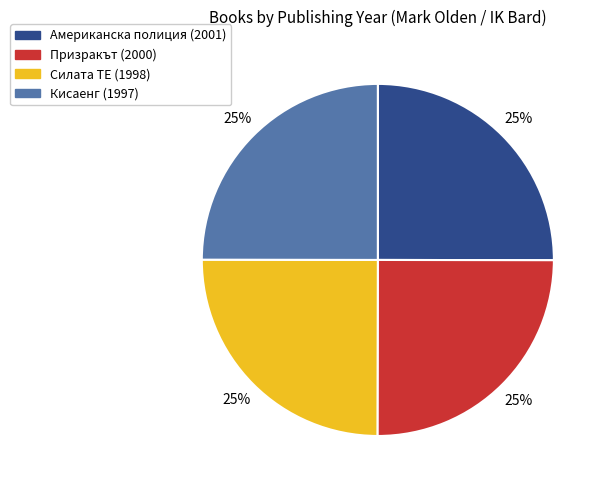

Count the number of slices in the pie.

4